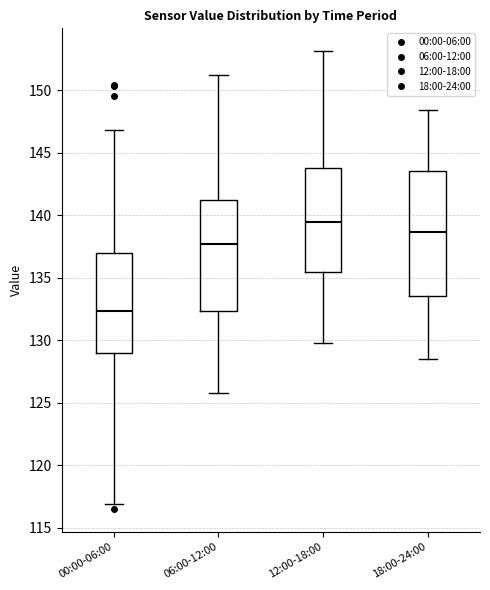

Where is the lower edge of the box for 06:00-12:00 on the y-axis? The values are not printed on the chart, so give them approximately, as read against the axis.

132.5